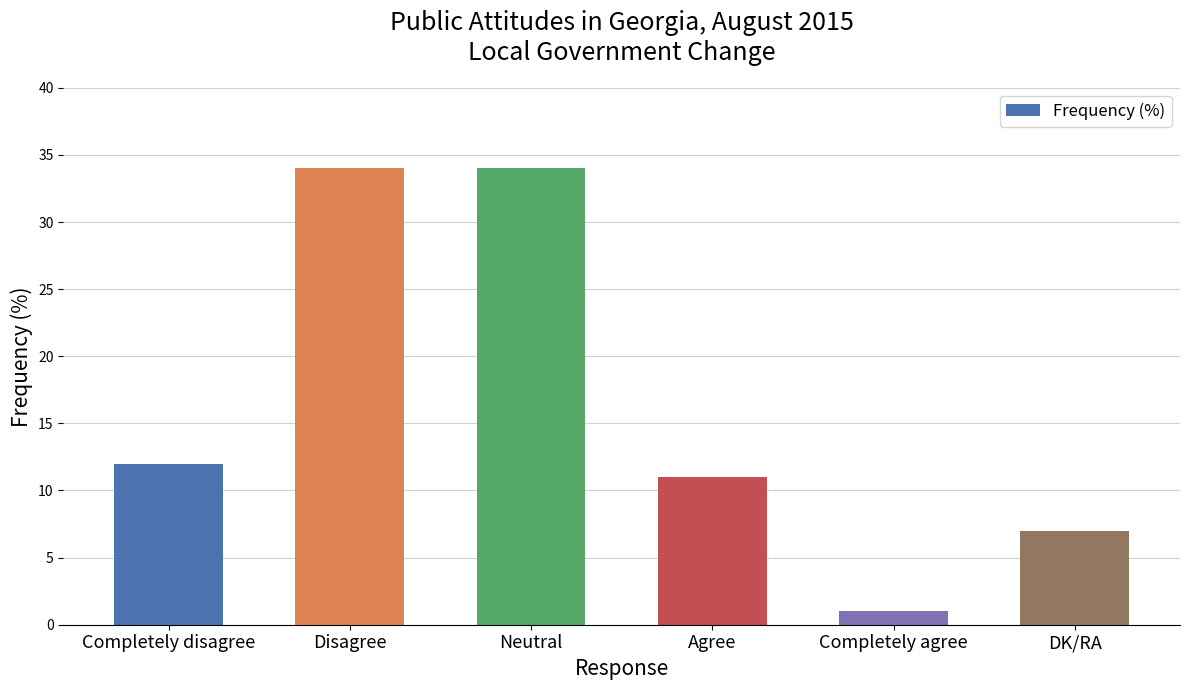

Reading left to right, extract all data points from this chart.

Completely disagree=12	Disagree=34	Neutral=34	Agree=11	Completely agree=1	DK/RA=7